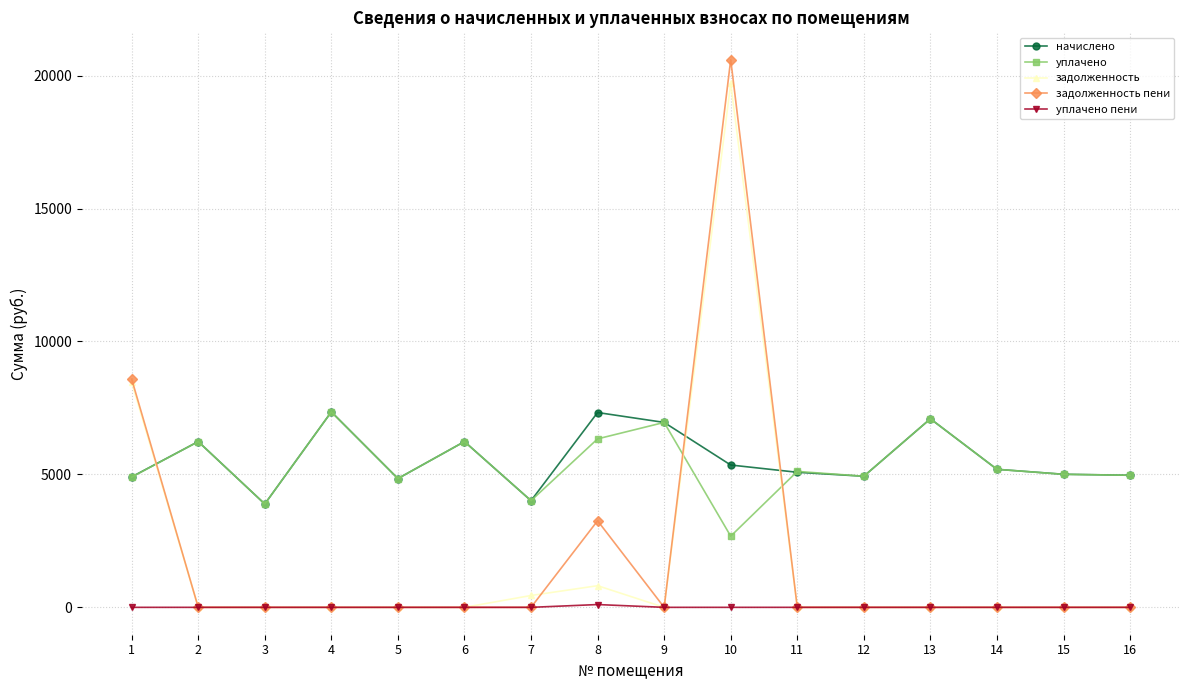

What is the lowest value of the уплачено series?

2676.5